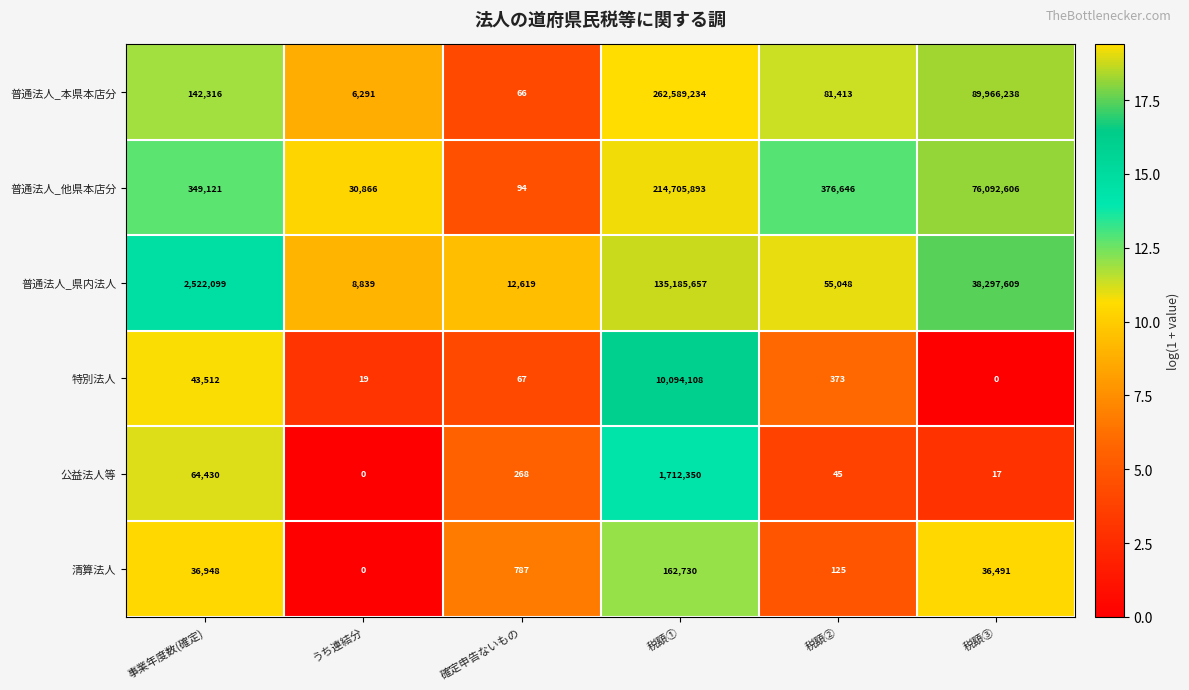

What is the total value across all series at 確定申告ないもの?

13901